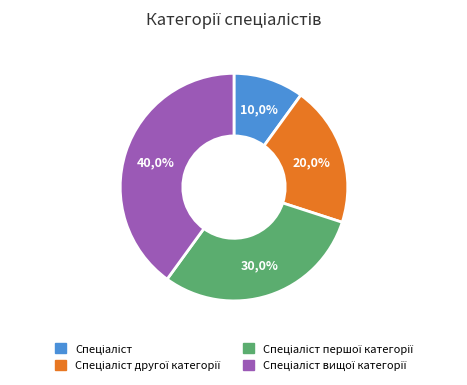

Rank the categories by value from lowest to highest.

Спеціаліст, Спеціаліст другої категорії, Спеціаліст першої категорії, Спеціаліст вищої категорії